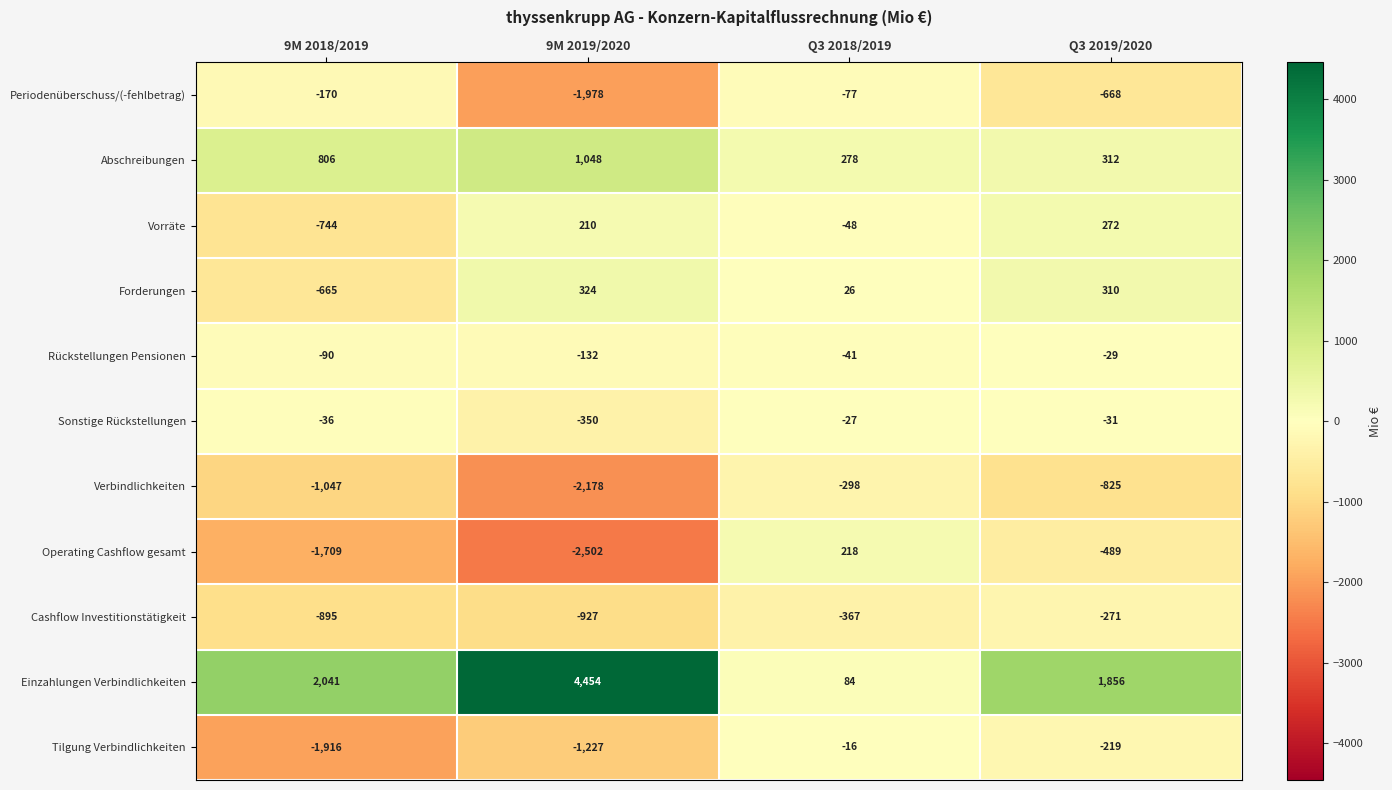

Between 9M 2019/2020 and Q3 2019/2020, which series saw the biggest shift?

Einzahlungen Verbindlichkeiten